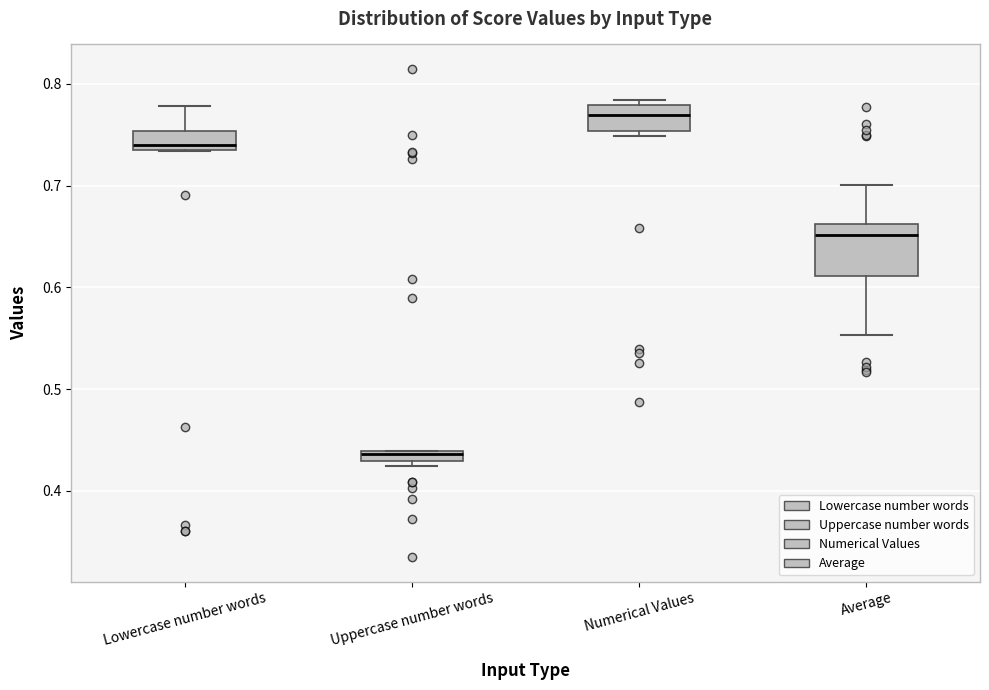

Comparing the boxes themselves (not the whiskers), which one is the tallest?

Average